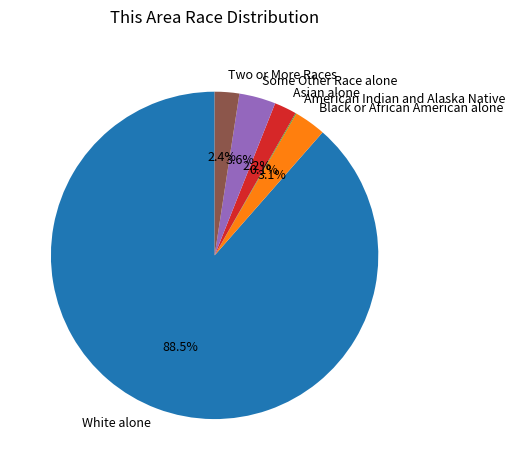

Which category accounts for the majority?

White alone